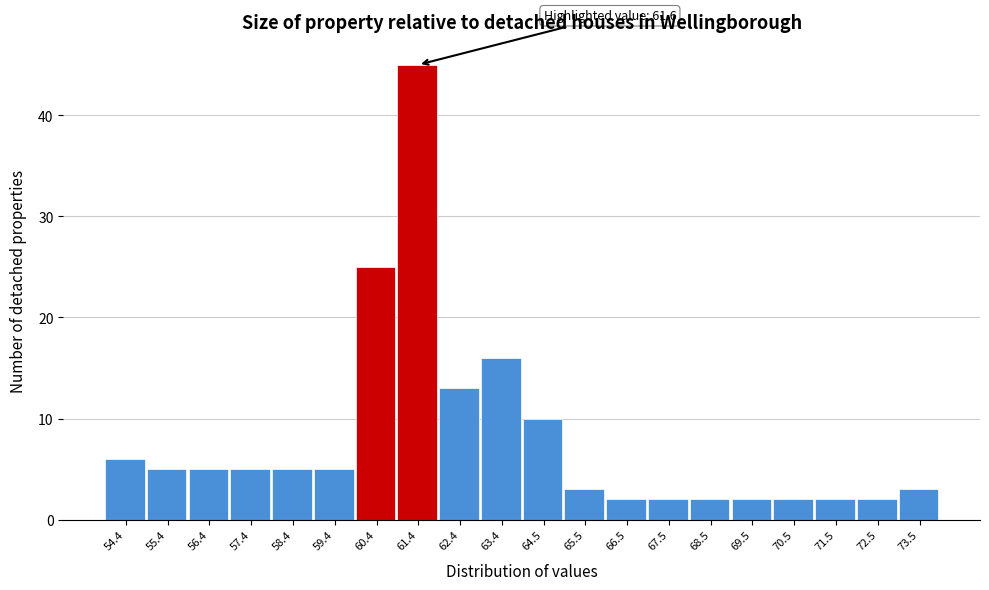

Reading right to left, extract all data points from this chart.

3	2	2	2	2	2	2	2	3	10	16	13	45	25	5	5	5	5	5	6